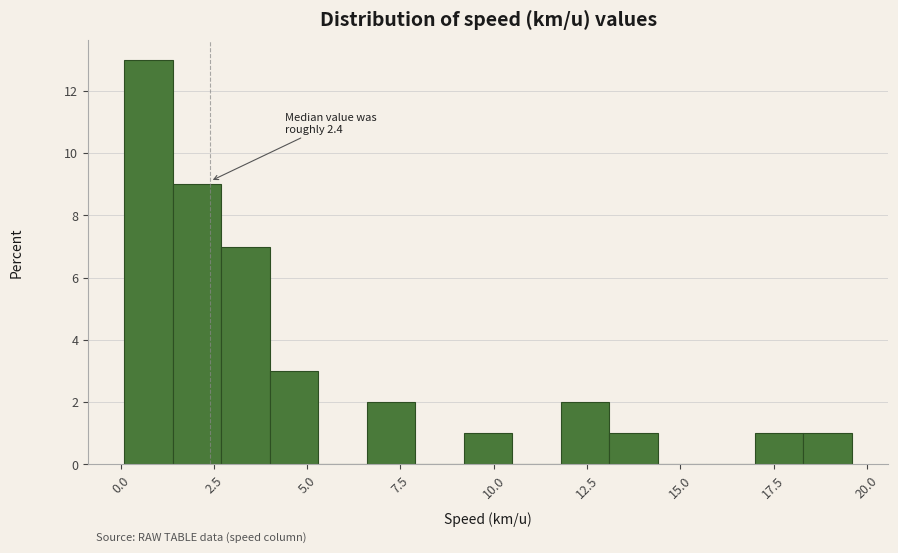

Read against the x-axis, roughly where is the centre of the tallest bar?

1.0